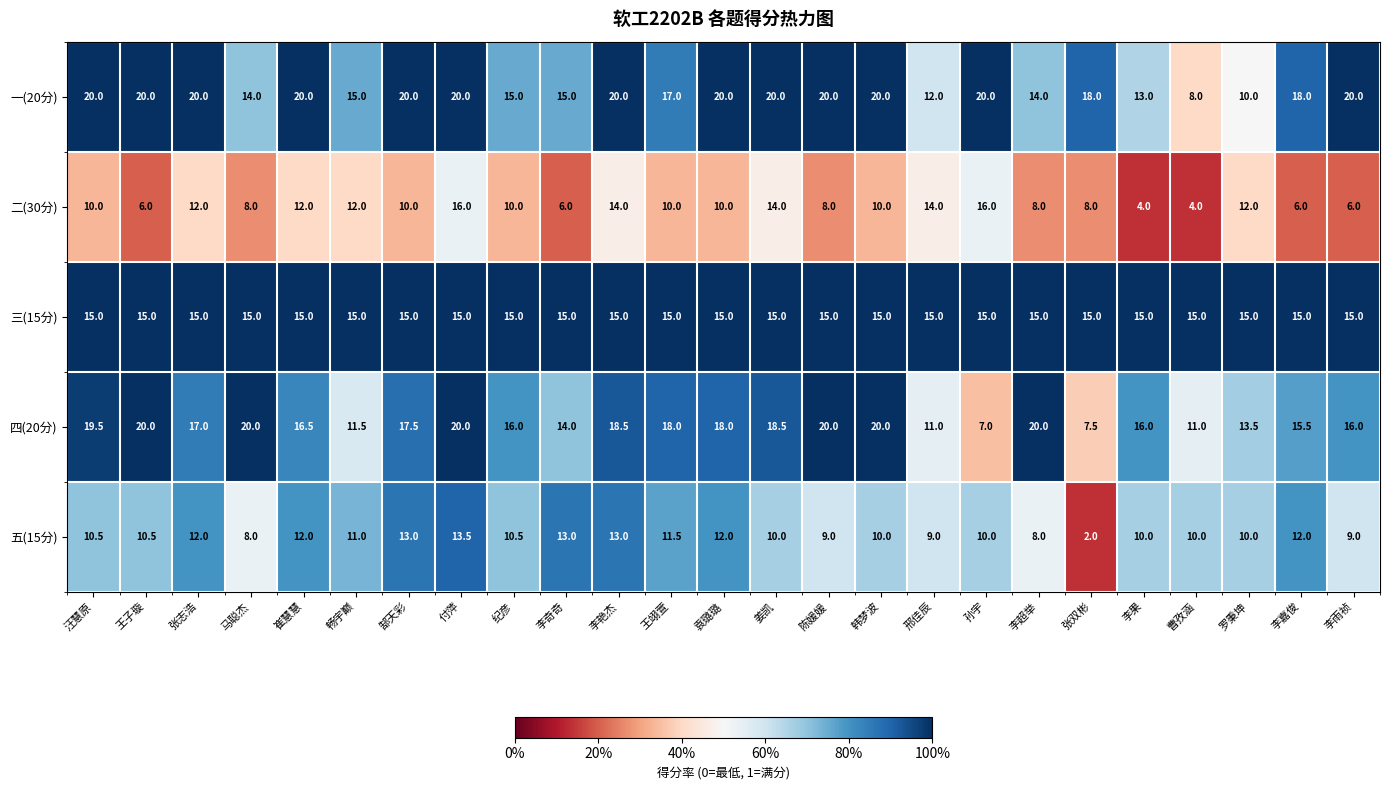

True or false: 二(30分) has a value of 6.0 at 李嘉俊.

True